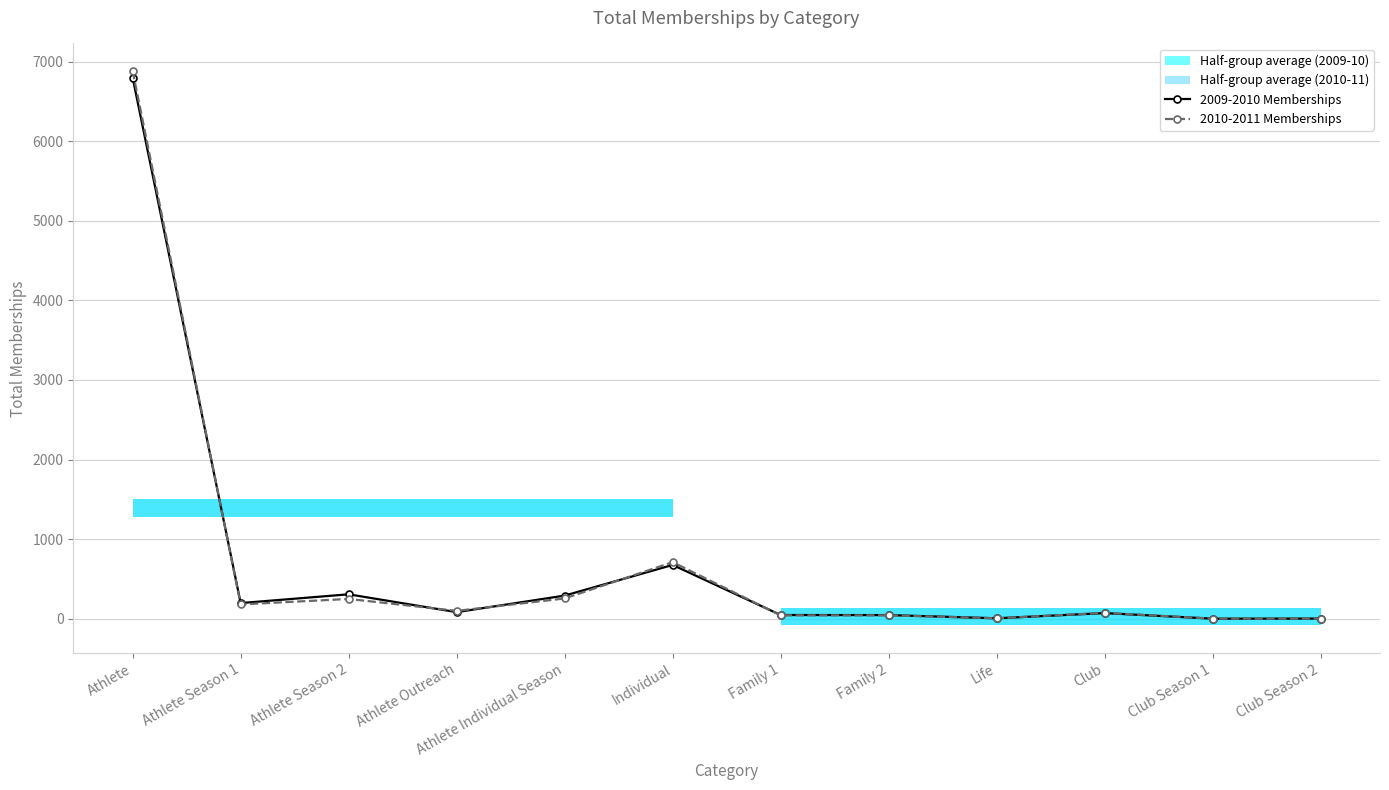

In 2009-2010 Memberships, how many points are higher than both neighbors (excluding endpoints)?

3